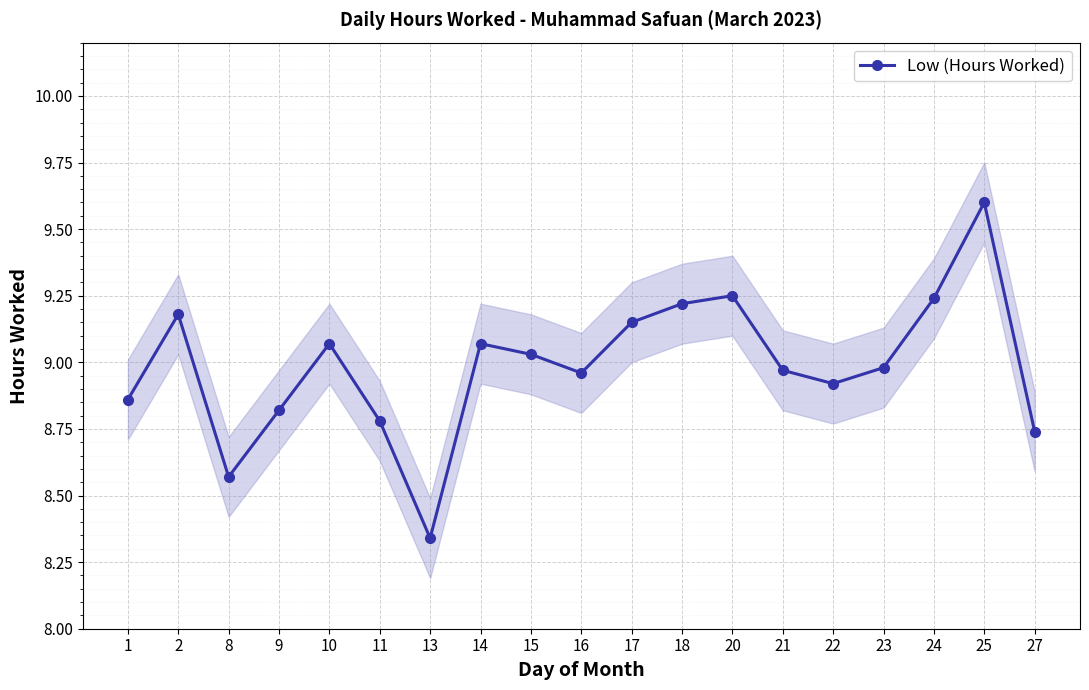

Does the chart display data point markers on the line(s)?

Yes